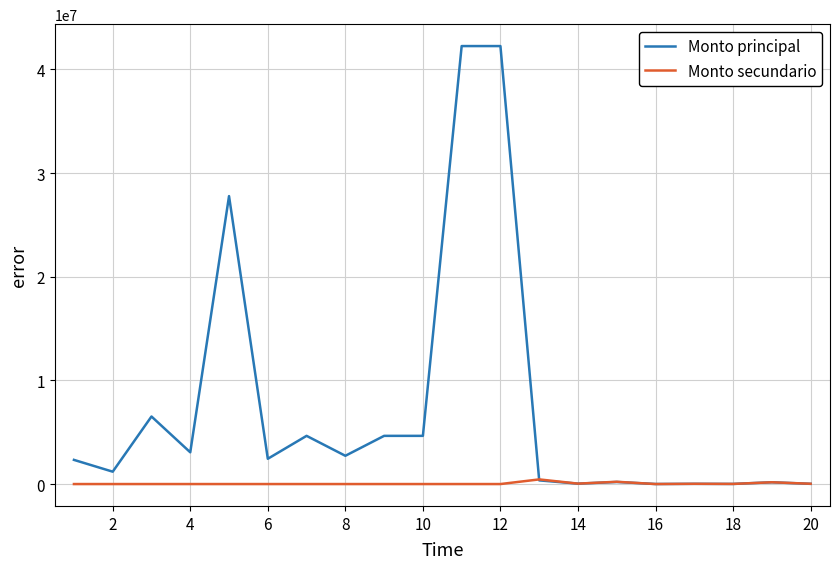

True or false: Monto principal has more than 1 interior local peaks.

True